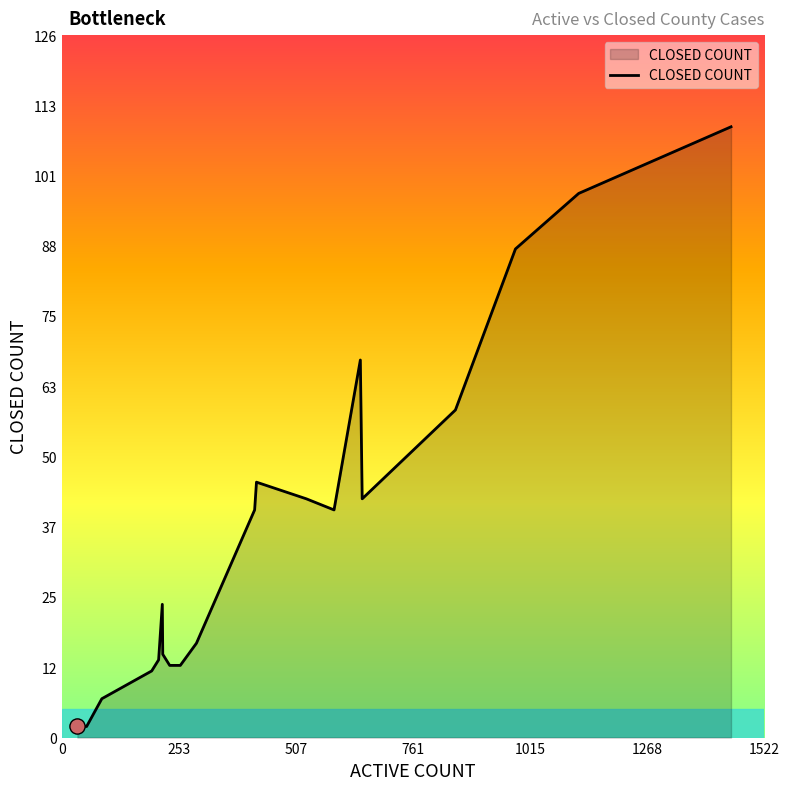

What is the greatest value displayed?

110